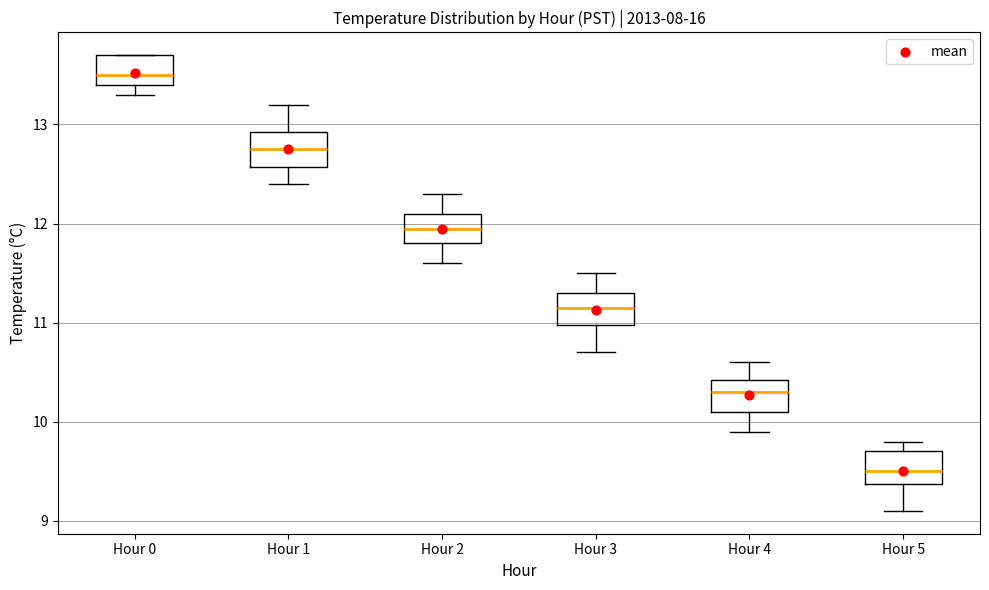

Reading left to right, read every box against the y-axis: the position of its median line, the range the box covers, and the ends of its whiskers. The values are not printed on the chart, so give them approximately, as read against the axis.

Hour 0: median 13.5, box 13.4 to 13.7, whiskers 13.3 to 13.7
Hour 1: median 12.8, box 12.6 to 12.9, whiskers 12.4 to 13.2
Hour 2: median 12.0, box 11.8 to 12.1, whiskers 11.6 to 12.3
Hour 3: median 11.2, box 11.0 to 11.3, whiskers 10.7 to 11.5
Hour 4: median 10.3, box 10.1 to 10.4, whiskers 9.9 to 10.6
Hour 5: median 9.5, box 9.4 to 9.7, whiskers 9.1 to 9.8